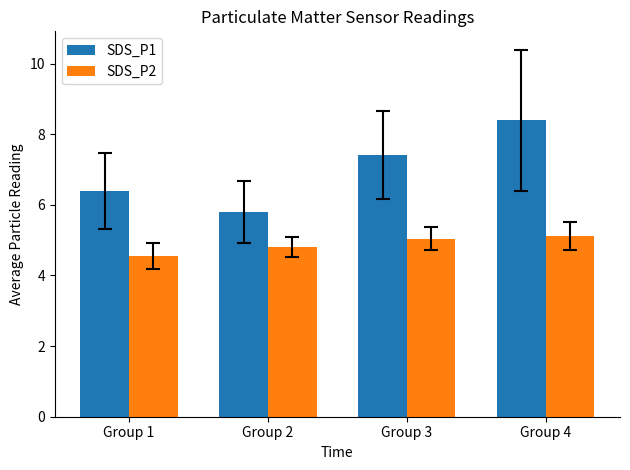

Is it true that SDS_P2 equals 4.5 at Group 1?

True